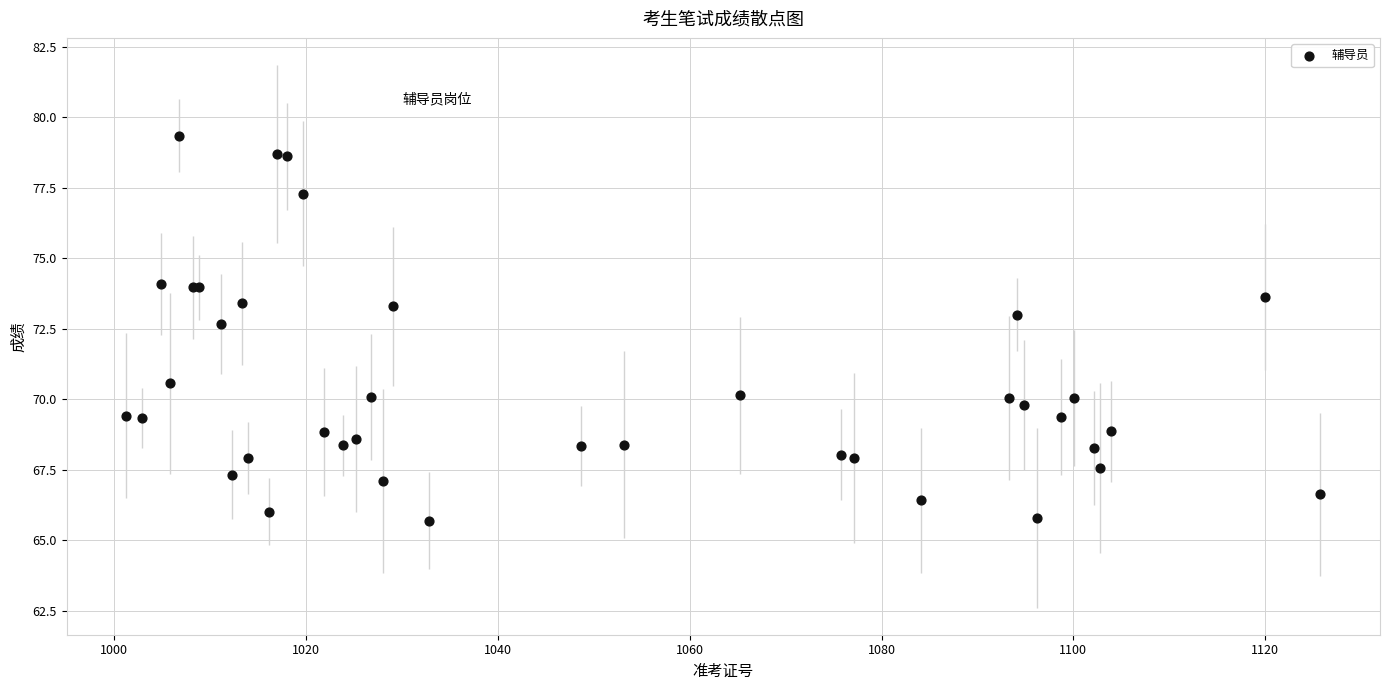

What Y value in the scatter plot is closest to 72?

72.7